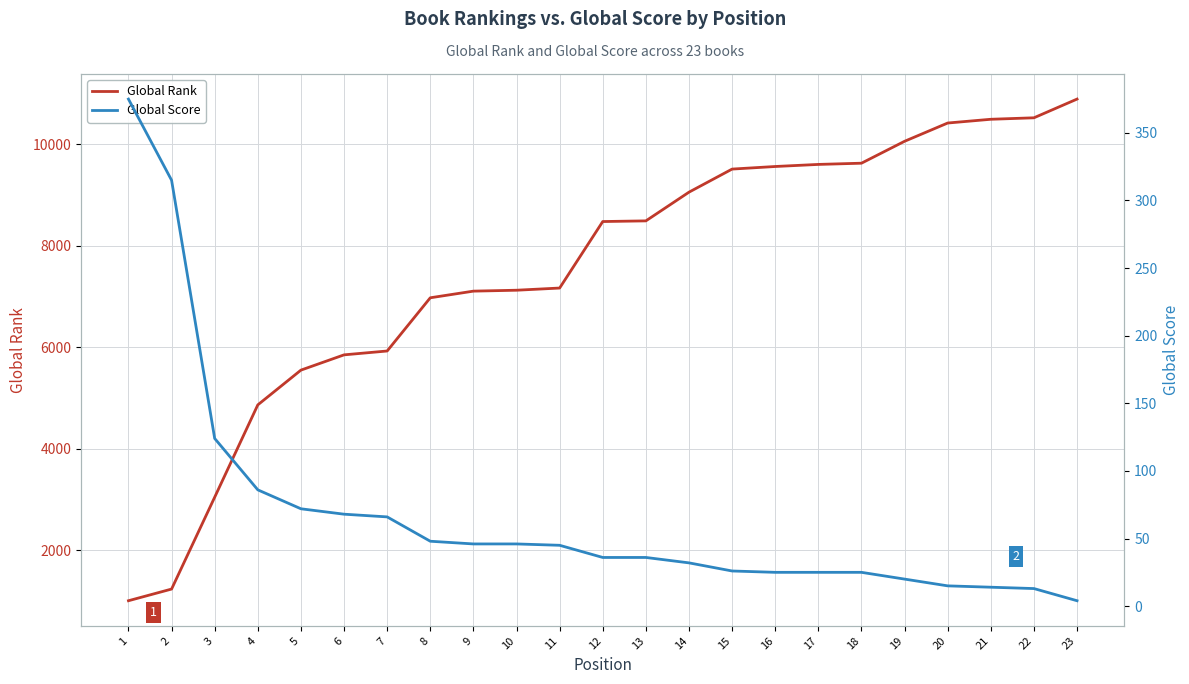

List the labels in order of Global Score value, largest first.

1, 2, 3, 4, 5, 6, 7, 8, 9, 10, 11, 12, 13, 14, 15, 16, 17, 18, 19, 20, 21, 22, 23